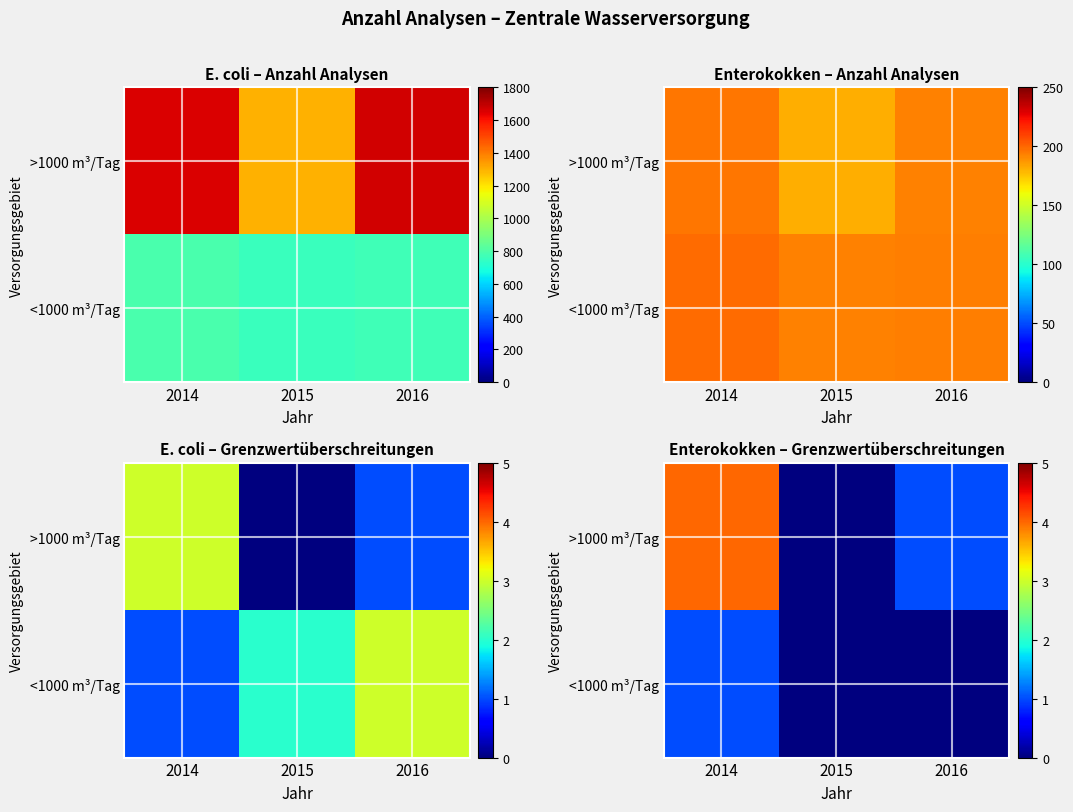

Rank the categories by <1000 m³/Tag value from lowest to highest.

2015, 2016, 2014